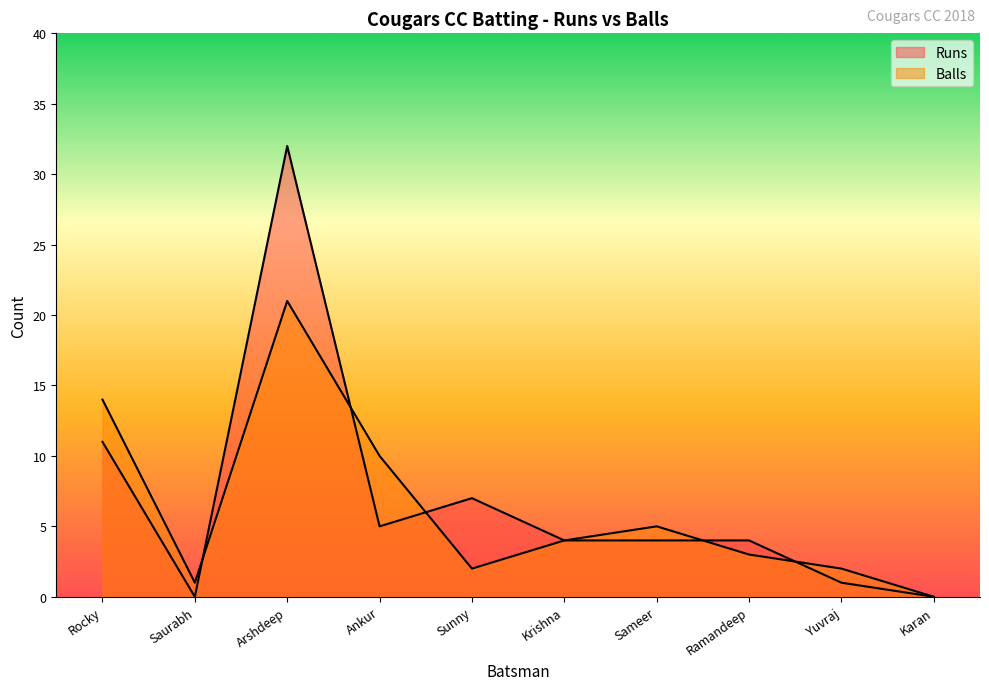

What are all the series names shown in the legend?

Runs, Balls